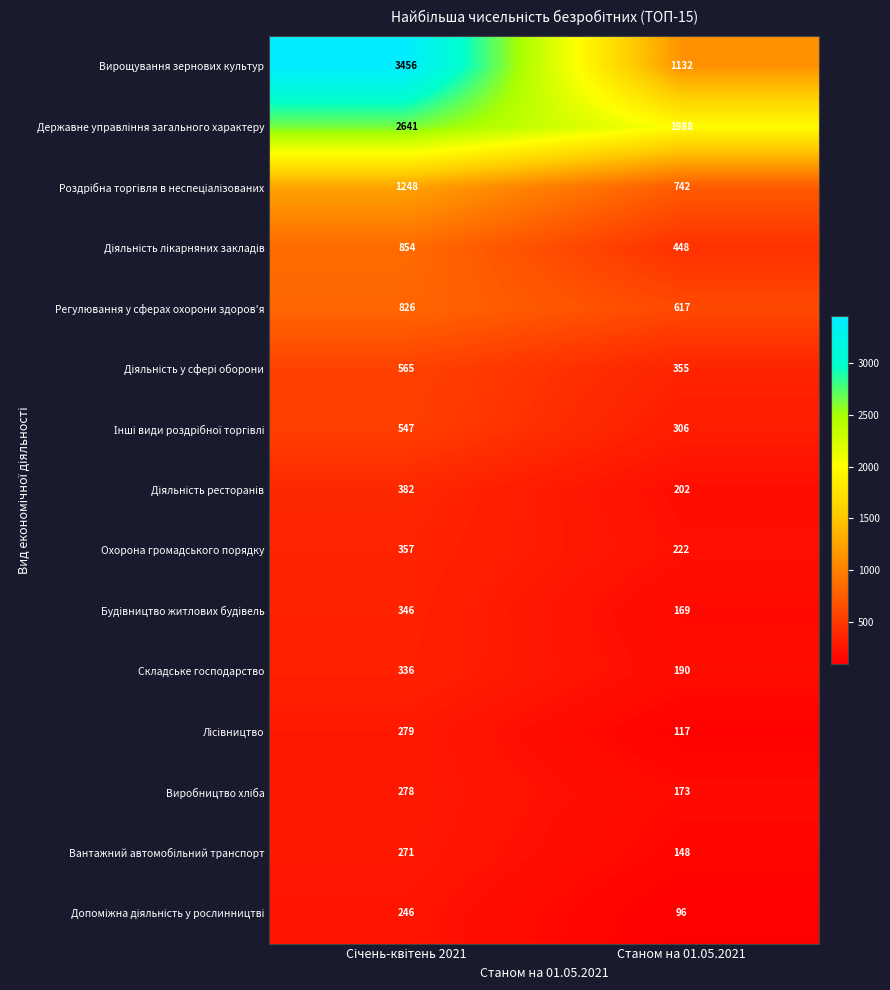

Which series has the widest spread of values?

Вирощування зернових культур